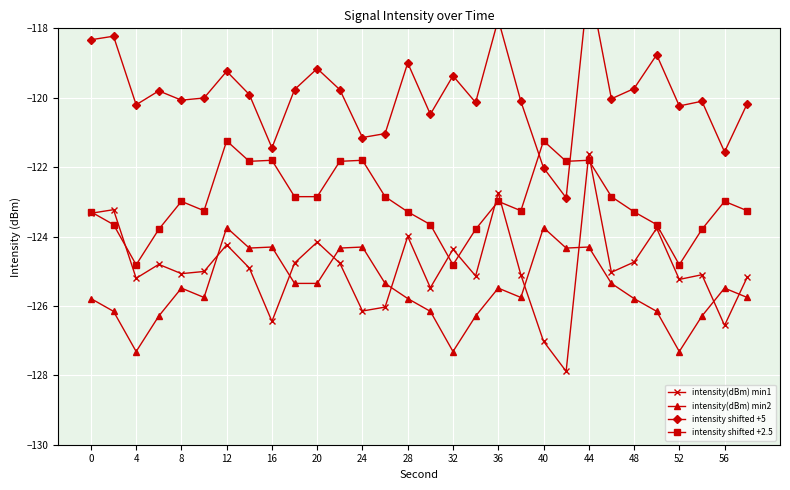

After their last crossing, which series has the higher values: intensity shifted +5 or intensity shifted +2.5?

intensity shifted +5